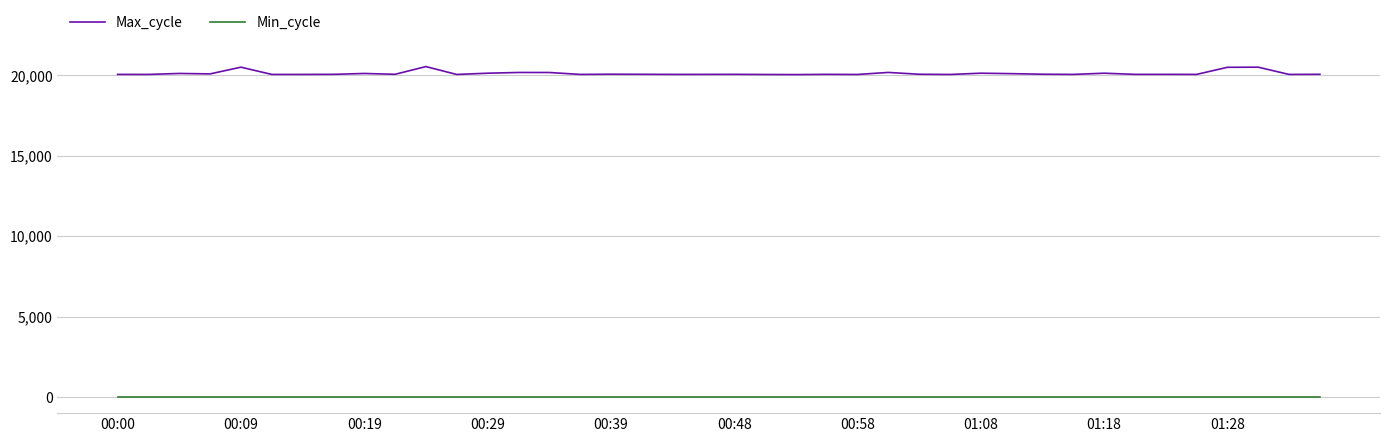

Which series has the largest total across all categories?

Max_cycle